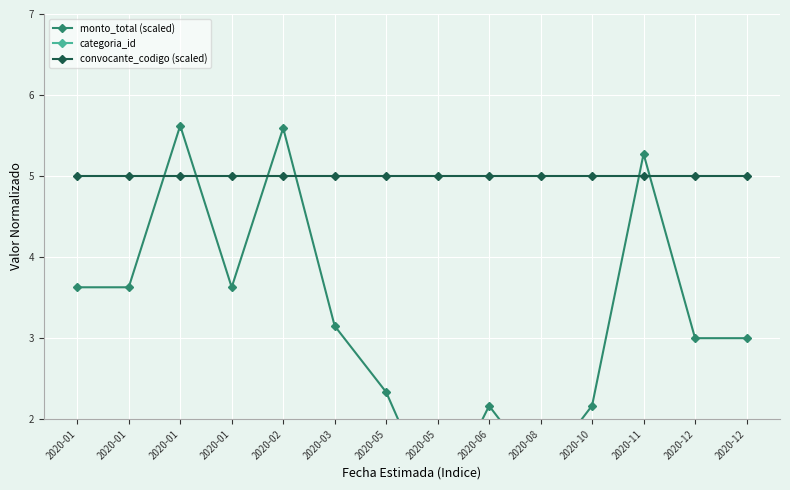

Is the value of monto_total (scaled) at 2020-12 greater than the value of convocante_codigo (scaled) at 2020-05?

No